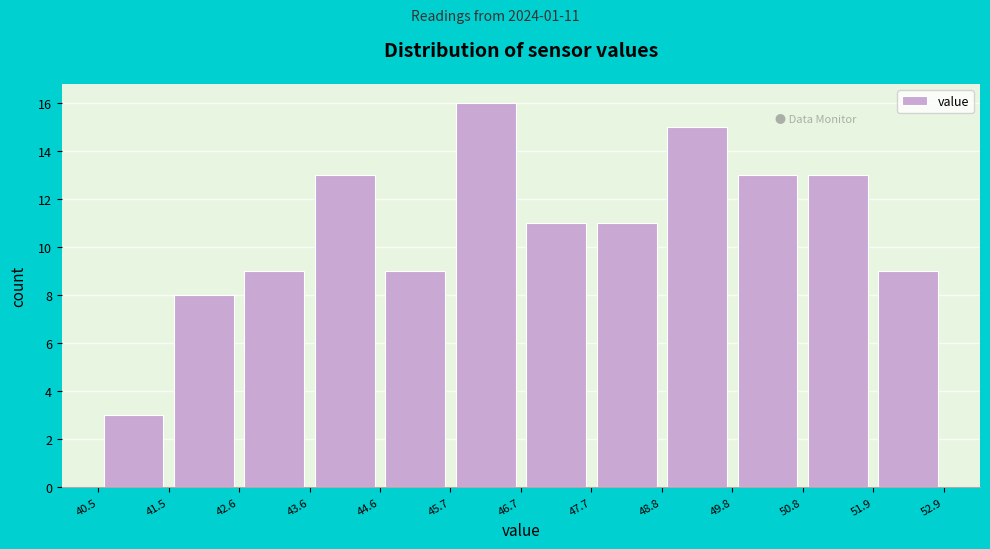

Which range on the x-axis has the tallest bar?

45.7 to 46.7